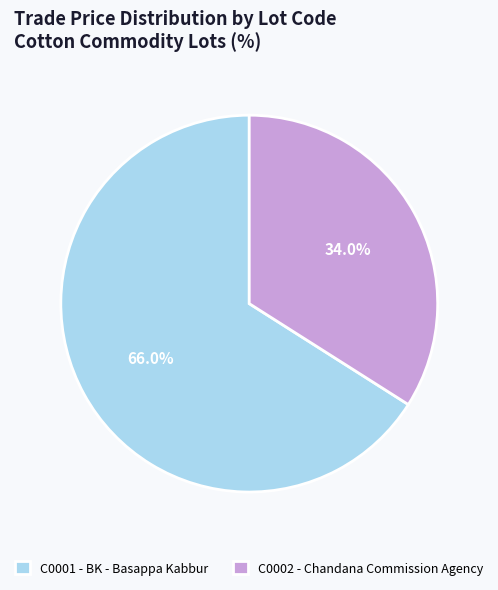

How many slices are in this pie chart?

2